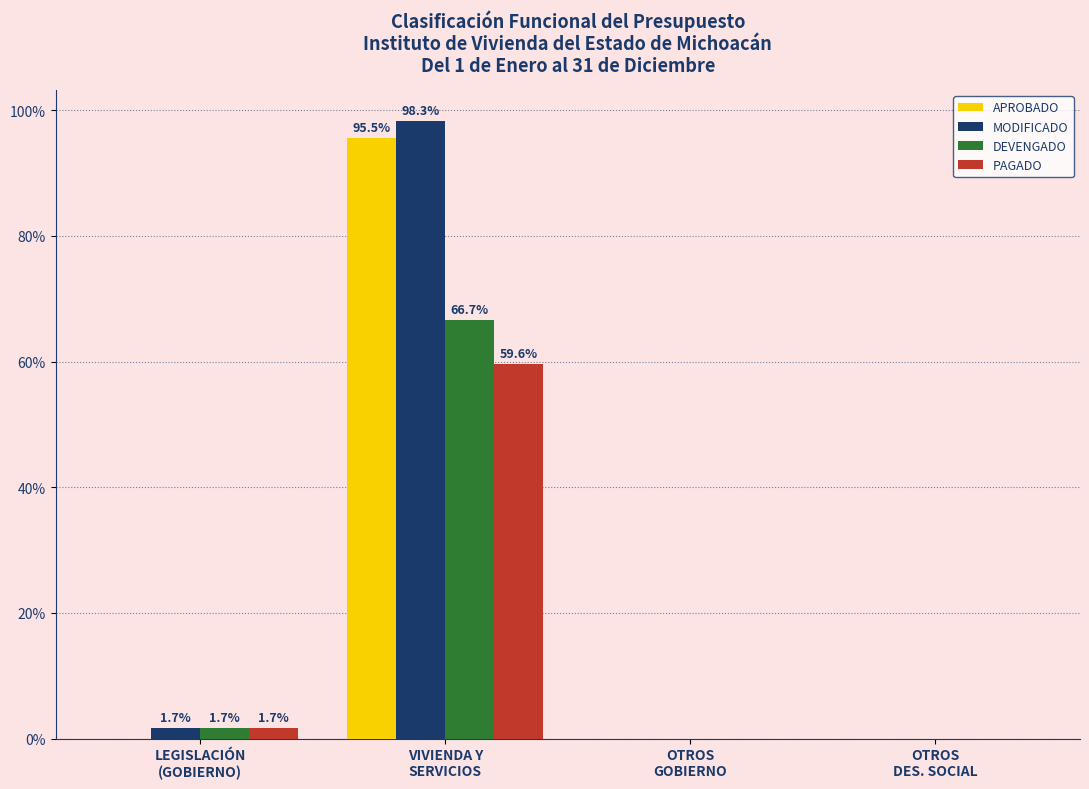

What is the greatest value displayed?

98.3